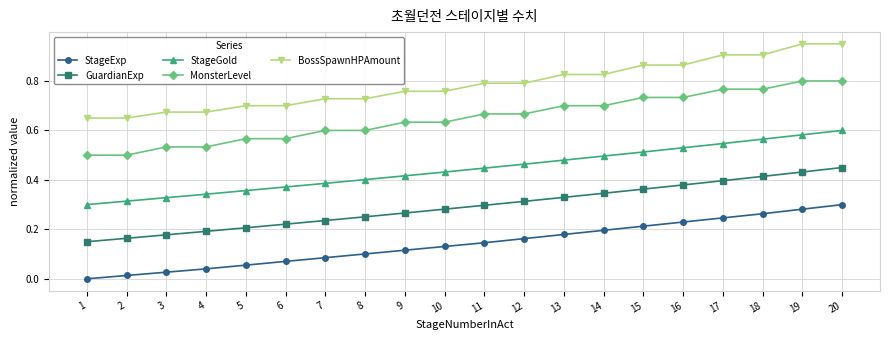

The value of BossSpawnHPAmount at 5 is 0.9. True or false?

False